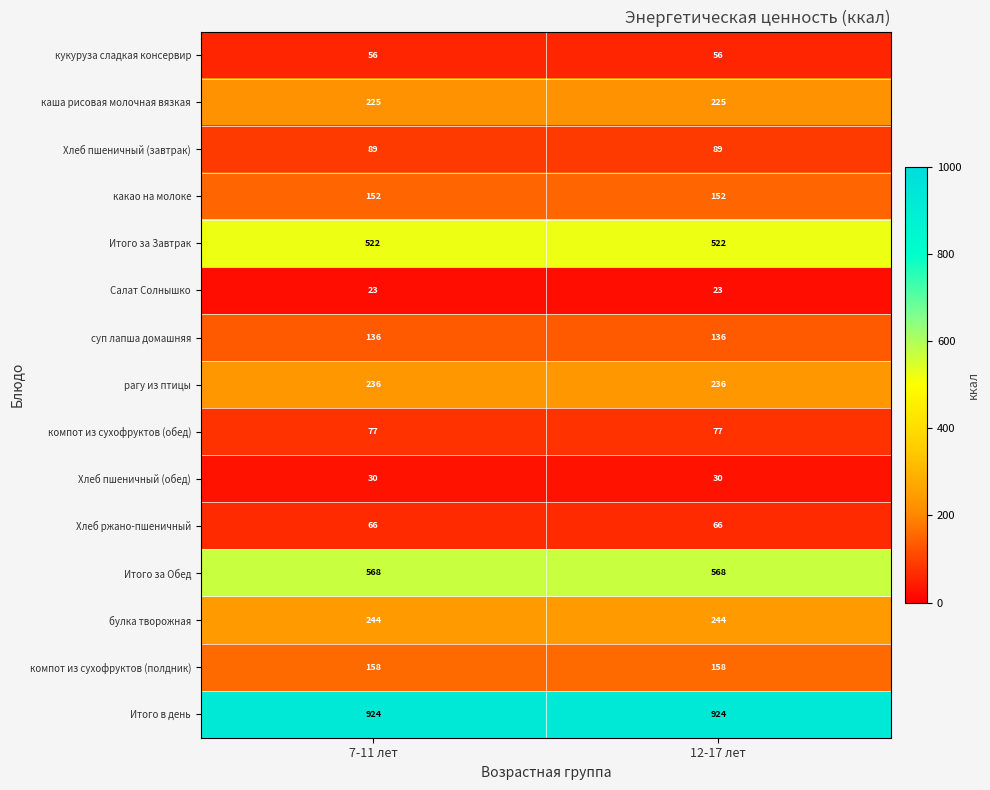

Read the каша рисовая молочная вязкая value at 7-11 лет.

225